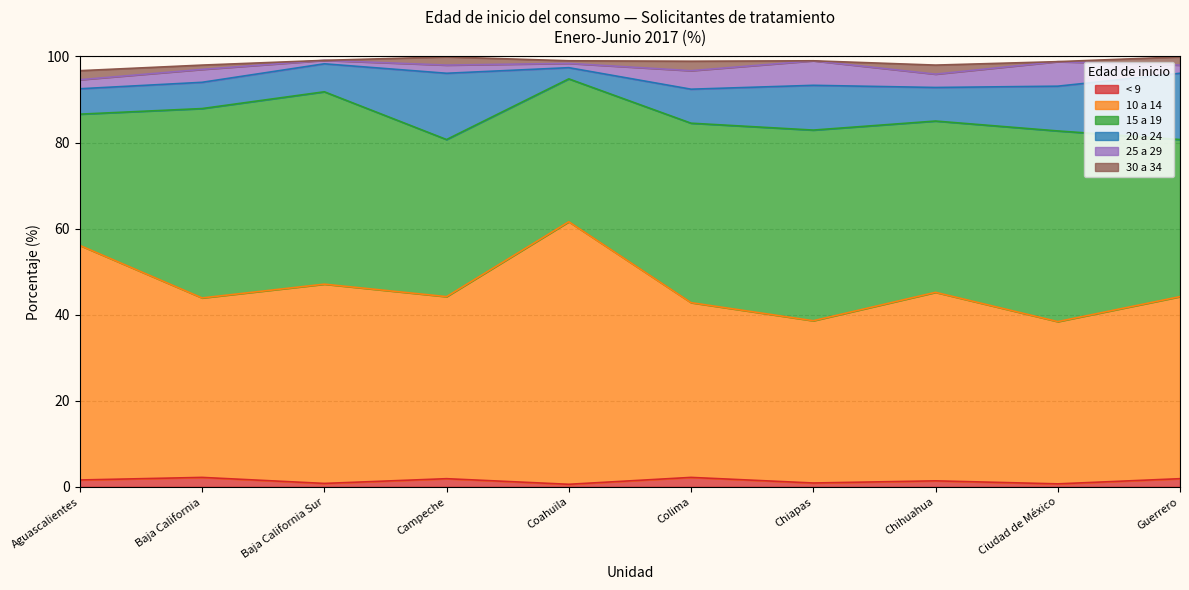

True or false: 25 a 29 and 15 a 19 cross at least once.

False